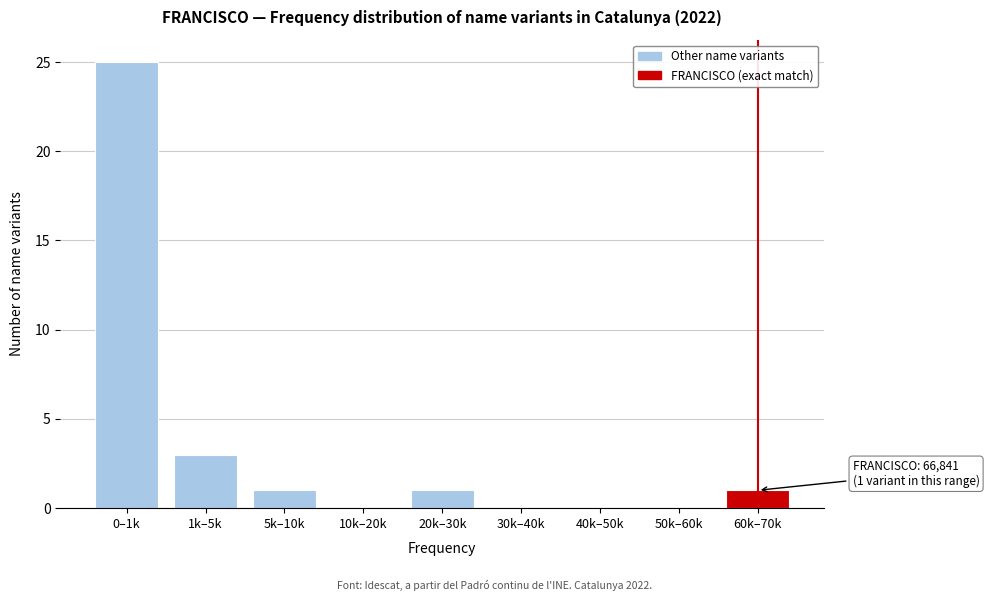

Reading left to right, extract all data points from this chart.

0–1k=25	1k–5k=3	5k–10k=1	10k–20k=0	20k–30k=1	30k–40k=0	40k–50k=0	50k–60k=0	60k–70k=1